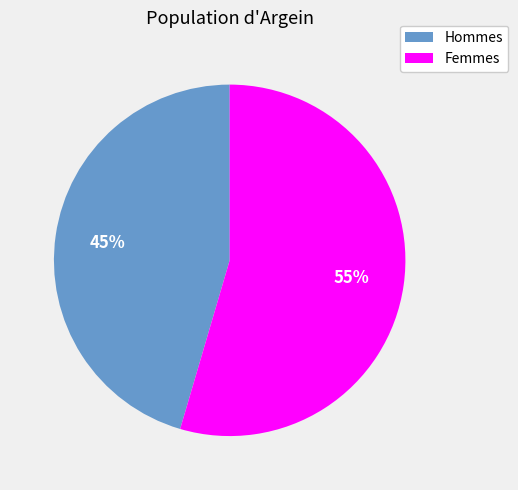

To the nearest percent, what is the average slice percentage?

50%